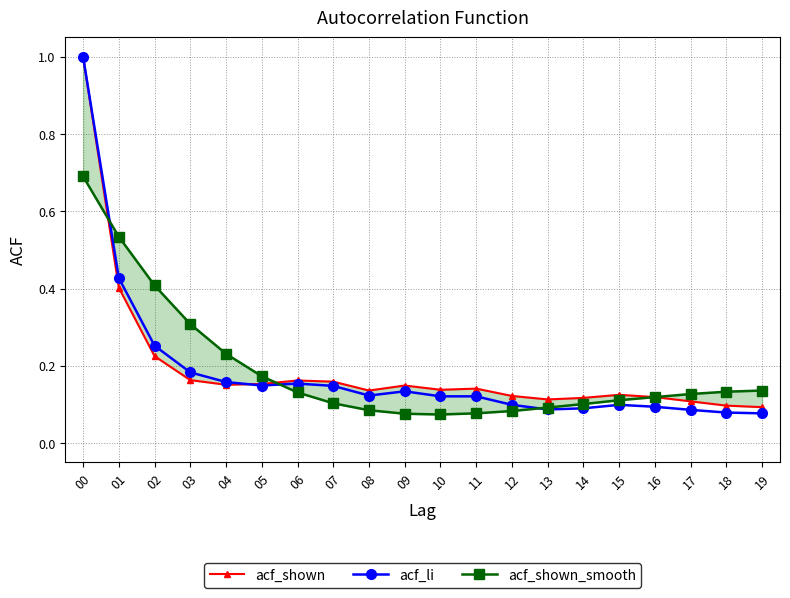

Between 02 and 13, which series saw the biggest shift?

acf_shown_smooth